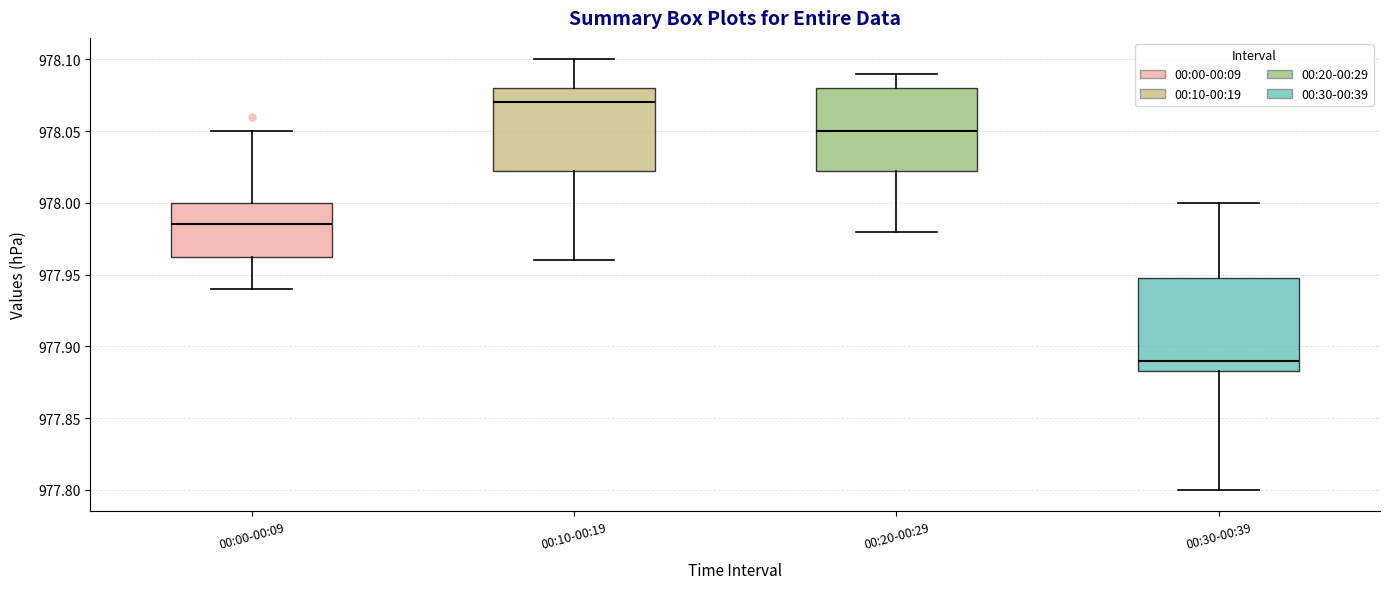

Which box's median line is the highest?

00:10-00:19